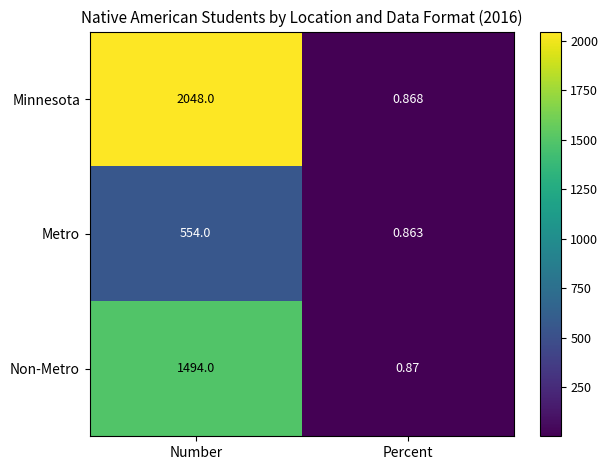

At which category is the sum across all series the highest?

Number